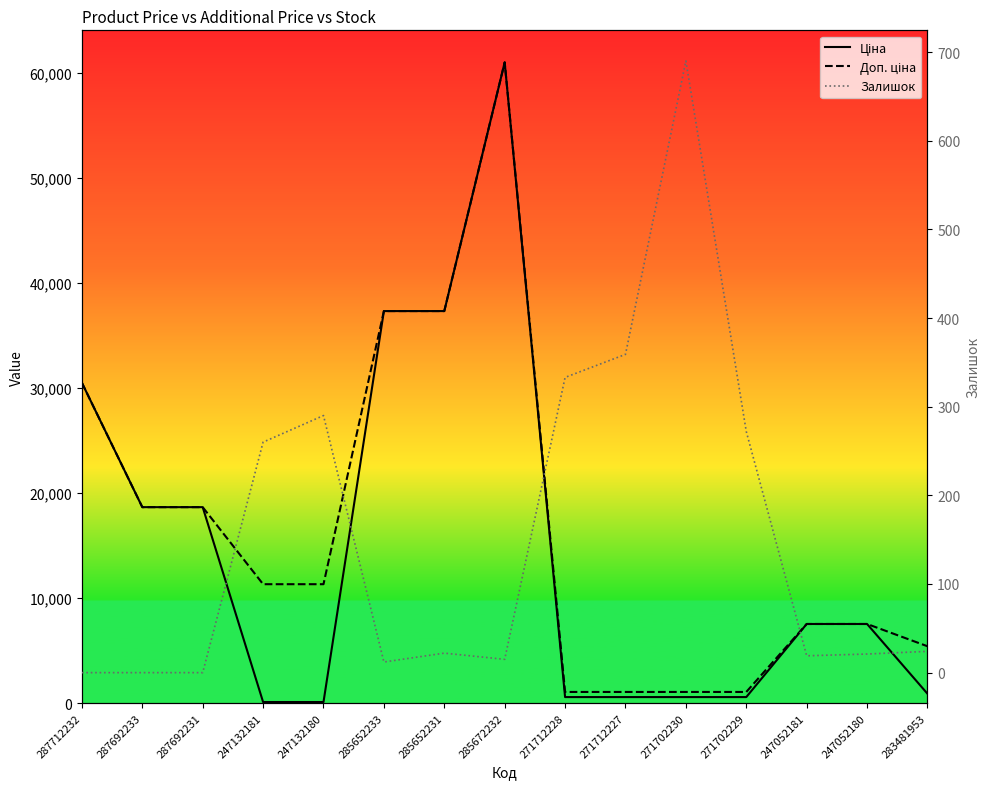

What is the label of the 15th point from the left?

283481953